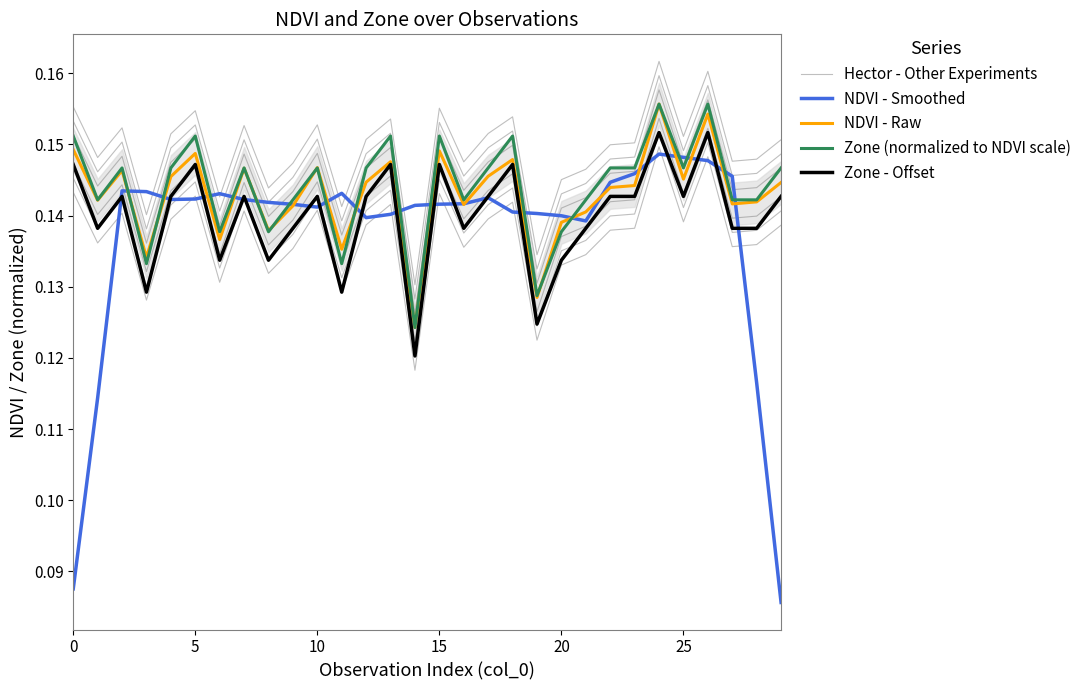

Is this an area chart (filled region under the line)?

No